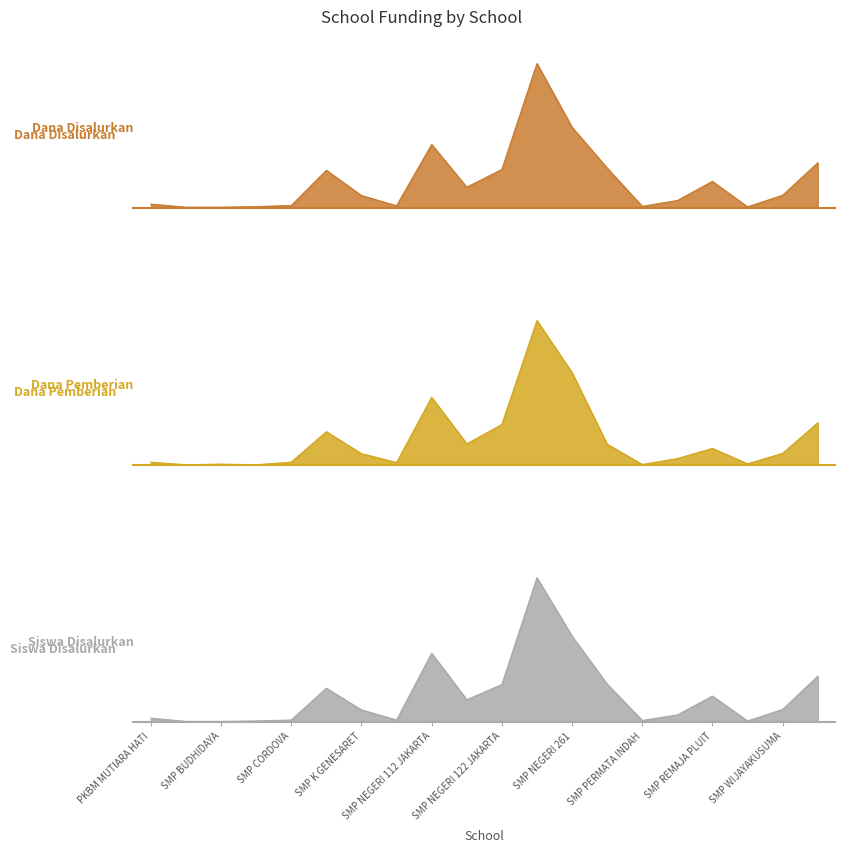

Which series changed the most between SMP NEGERI 120 and SMP NEGERI 261?

Dana Pemberian